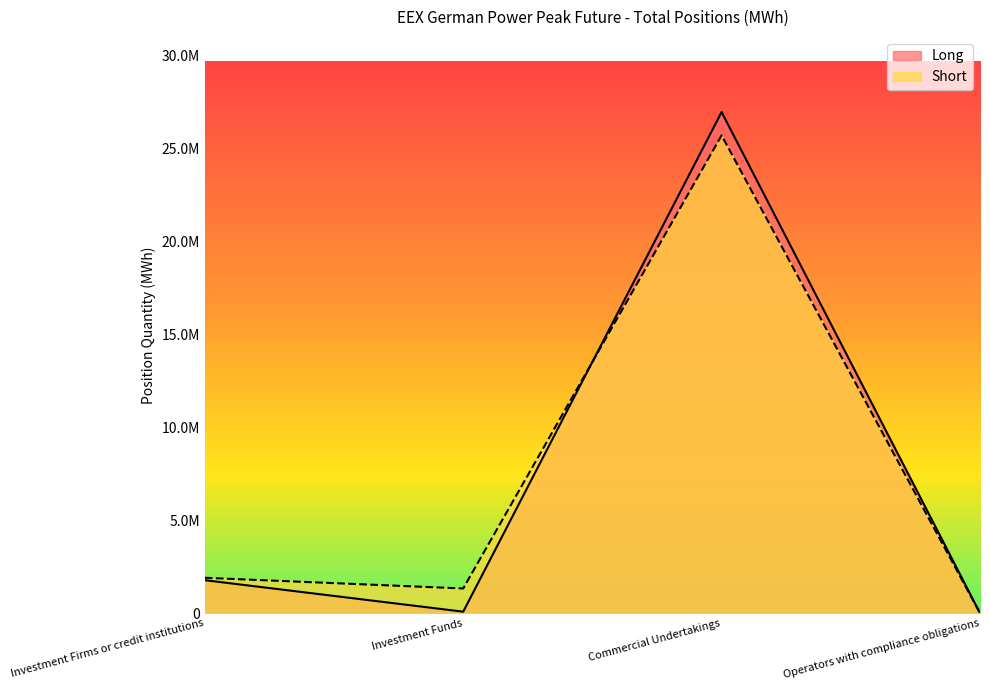

Between Investment Firms or credit institutions and Commercial Undertakings, which series saw the biggest shift?

Long